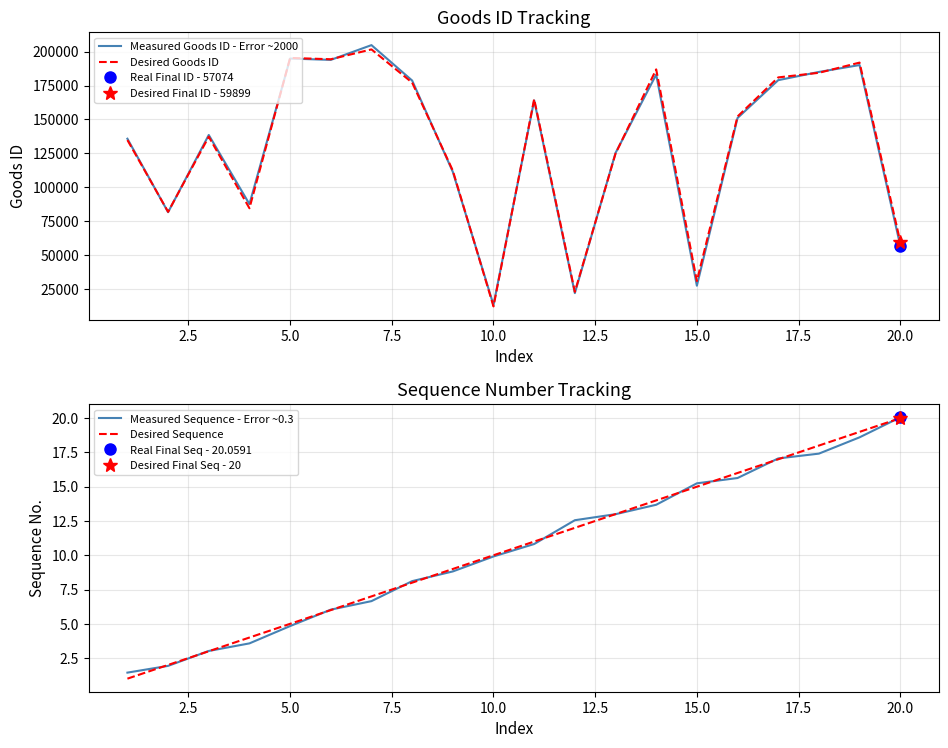

What is the highest value of the Desired Goods ID series?

201601.0